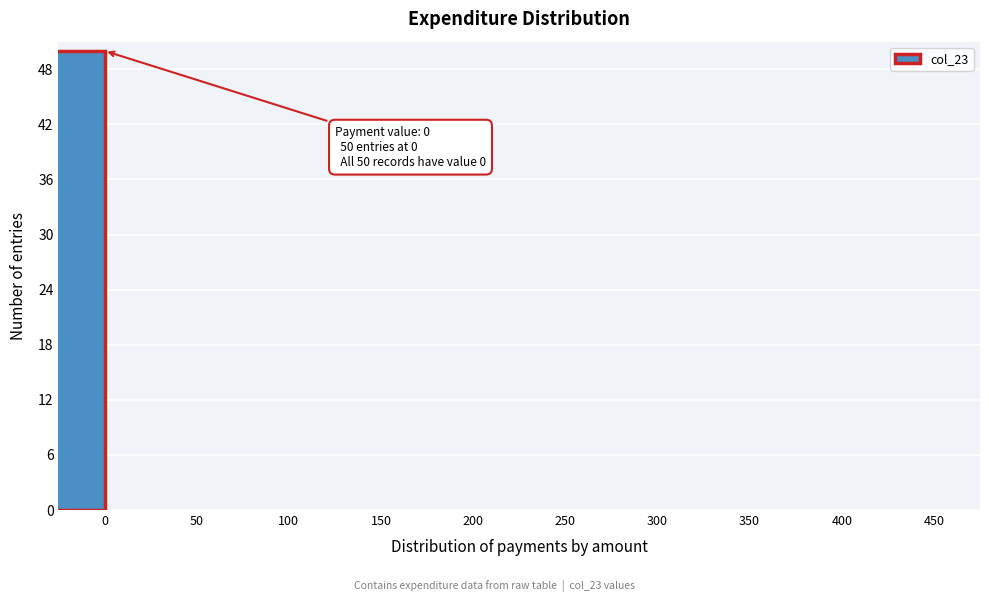

Reading left to right, what are all the values shown in this chart?

0=50	50=0	100=0	150=0	200=0	250=0	300=0	350=0	400=0	450=0